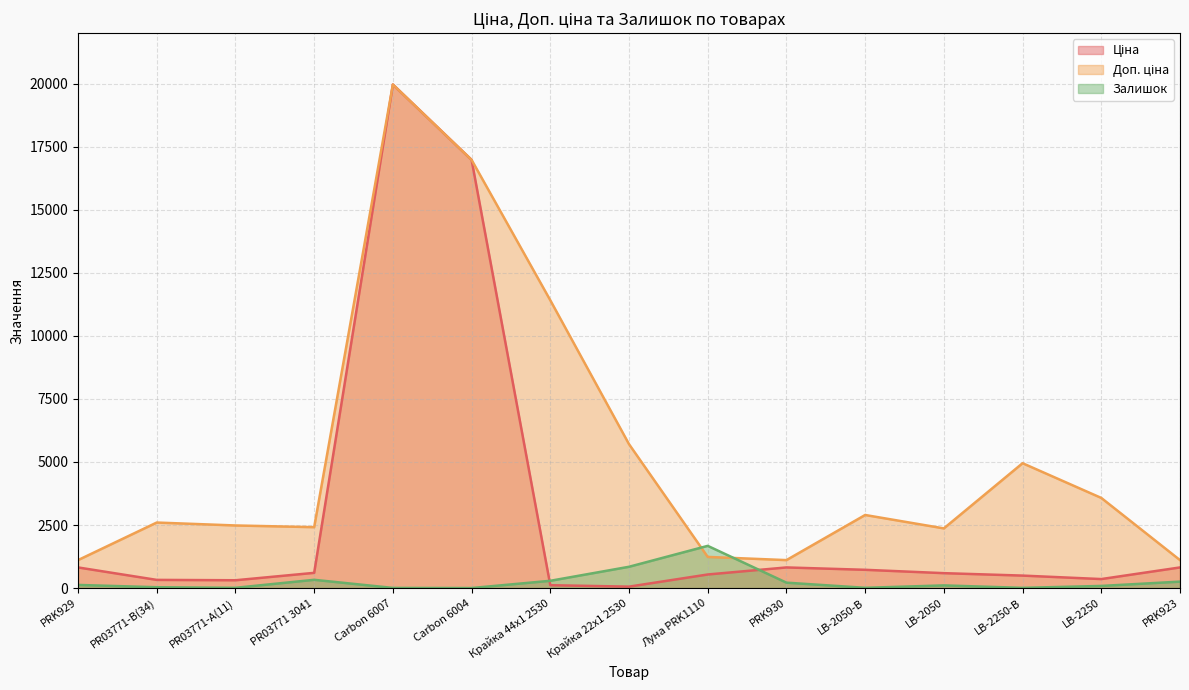

What are all the series names shown in the legend?

Ціна, Доп. ціна, Залишок